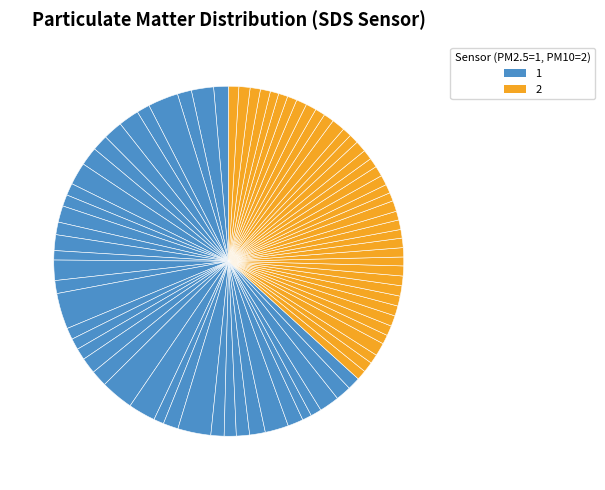

Is there a majority slice in this chart?

No